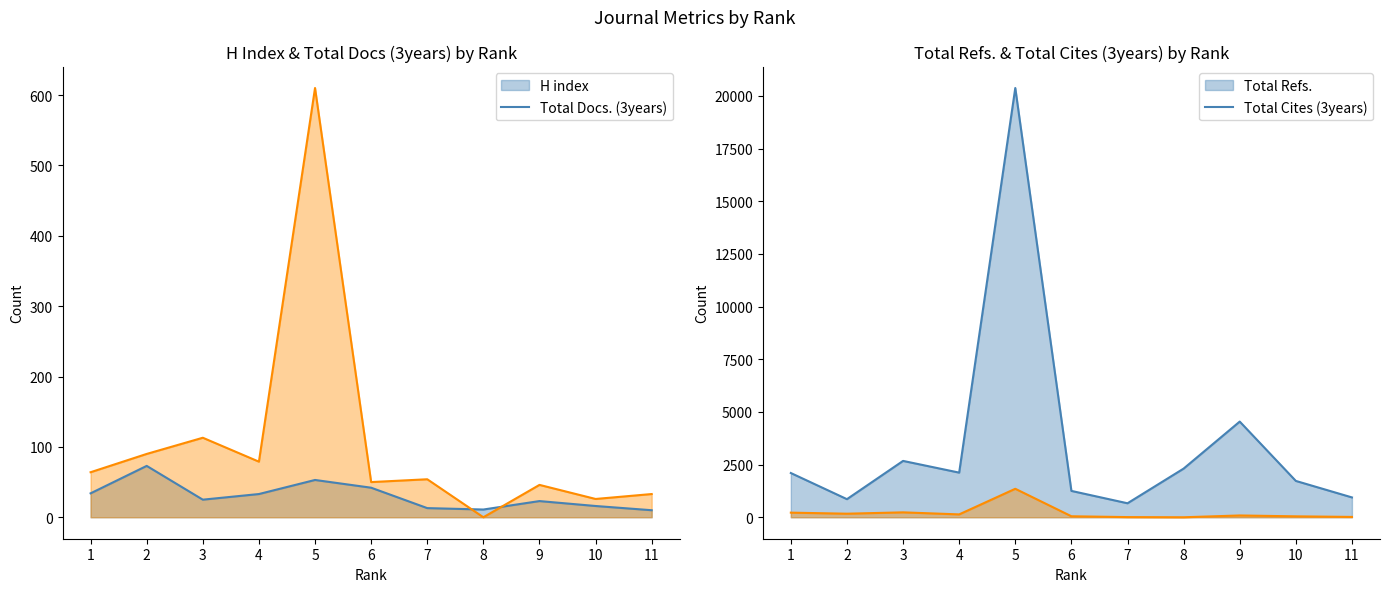

Is it true that H index equals 73 at 2?

True